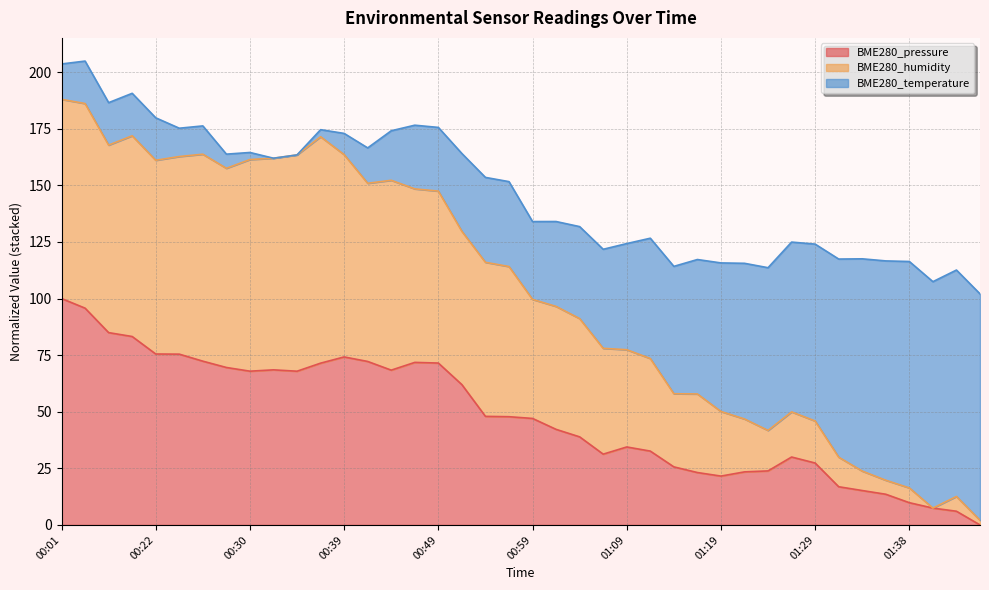

Does the chart have visible grid lines?

Yes